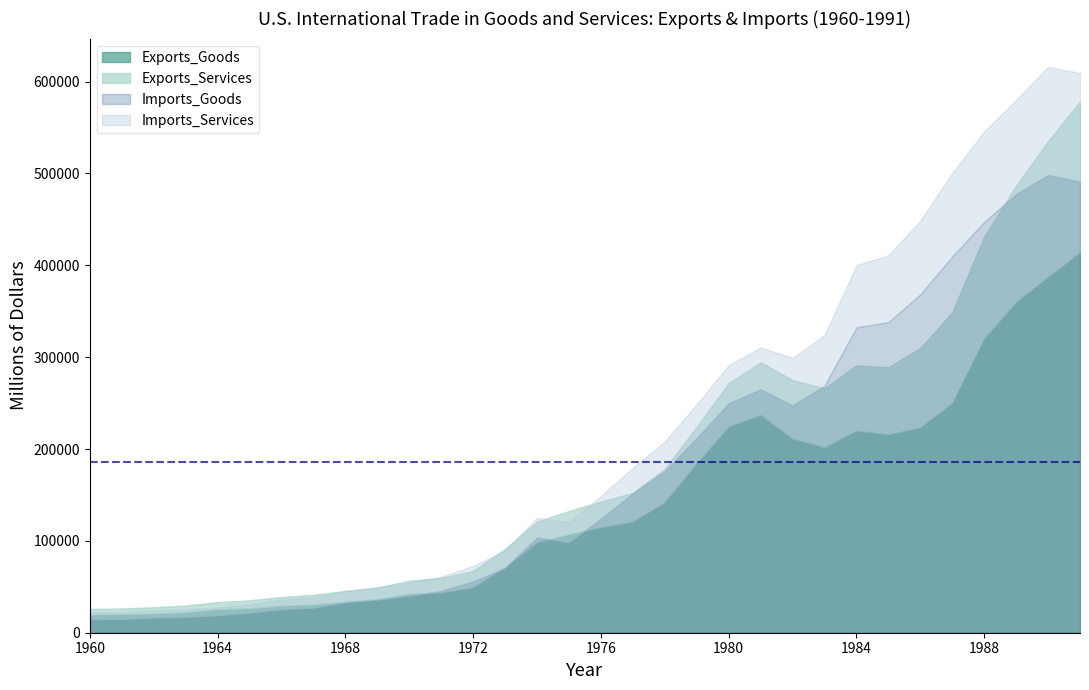

At which category is the sum across all series the highest?

1991